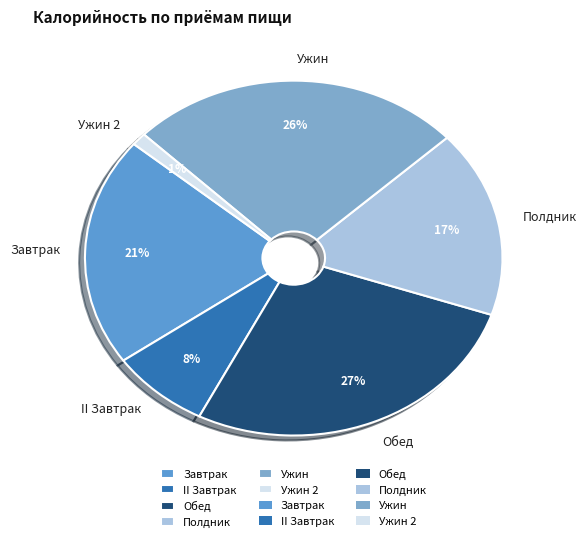

Rank the categories by value from lowest to highest.

Ужин 2, II Завтрак, Полдник, Завтрак, Ужин, Обед